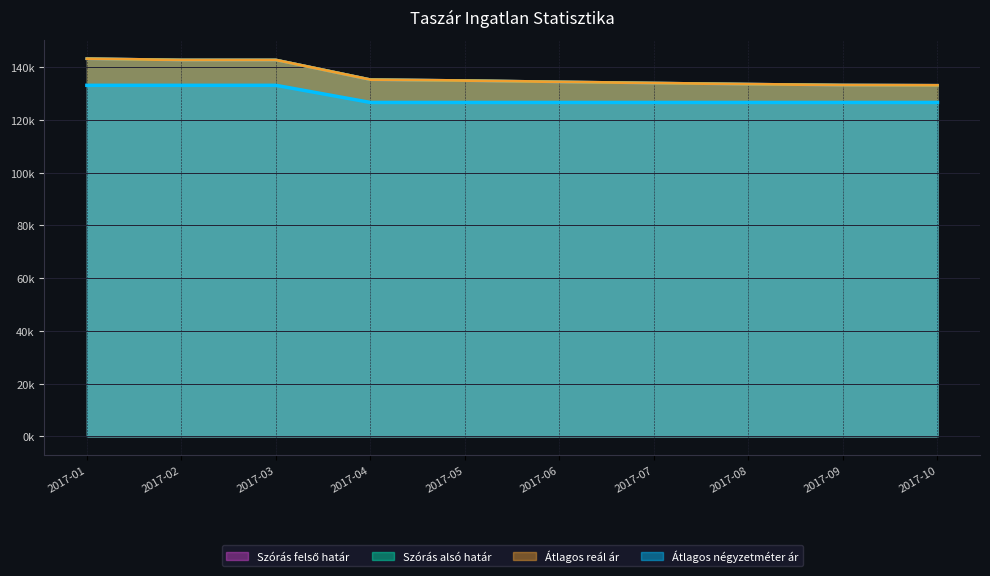

What is the value of the Átlagos reál ár point at the 5th from the left?

134962